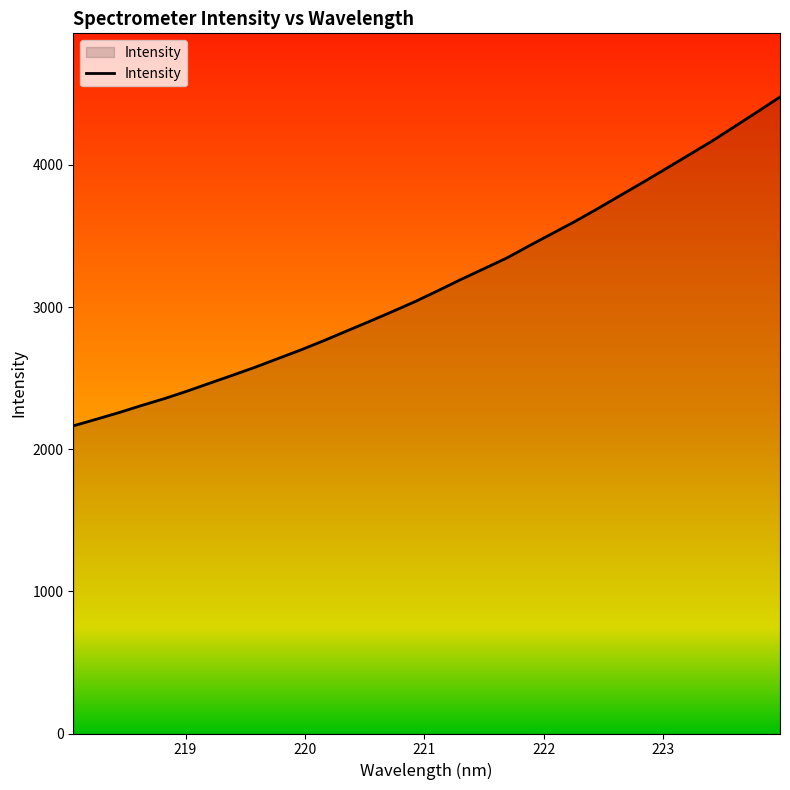

What is the sum of all values?

101281.8